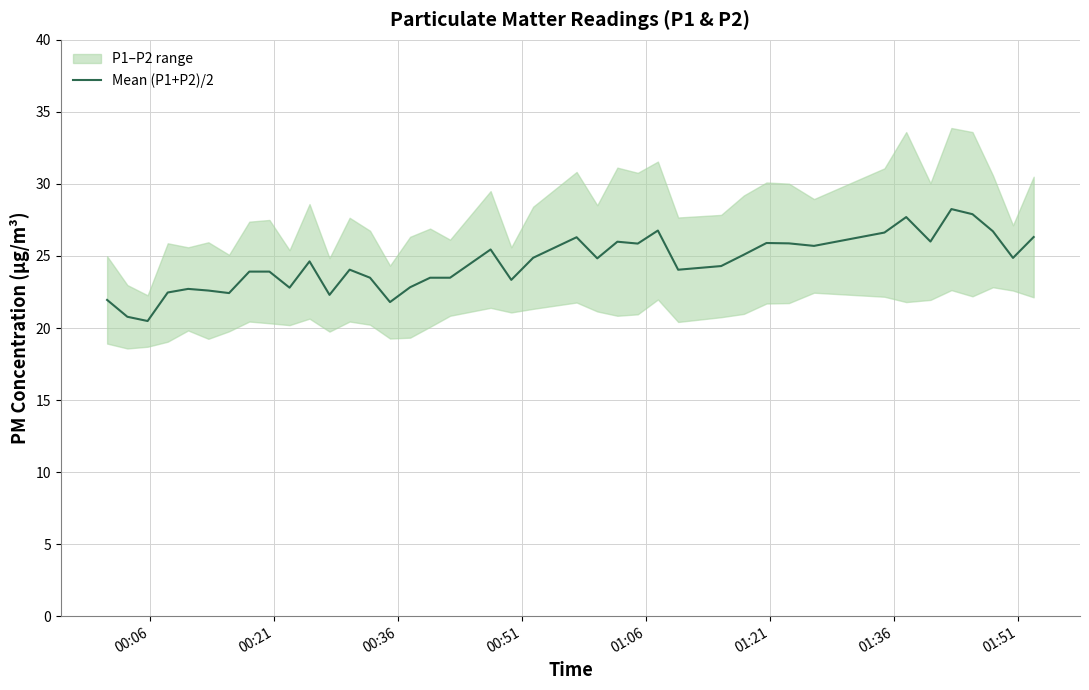

What is the maximum value for Mean (P1+P2)/2?

28.3